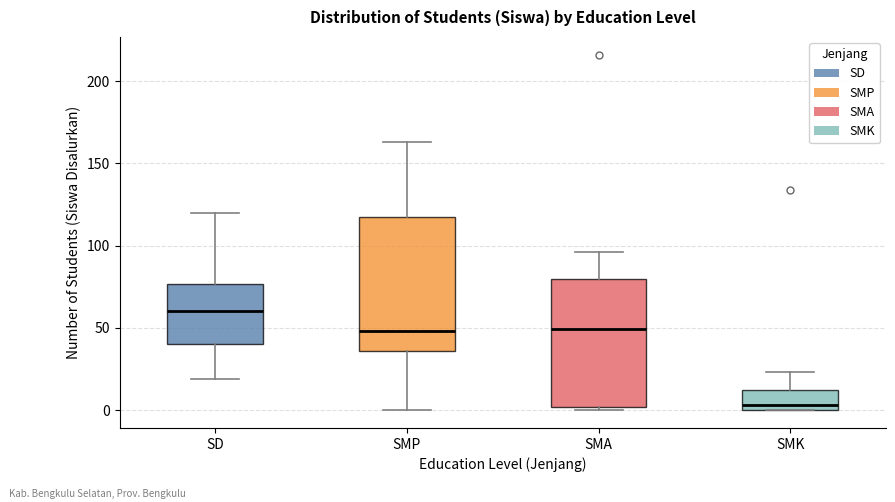

Where is the lower edge of the box for SD on the y-axis? The values are not printed on the chart, so give them approximately, as read against the axis.

40